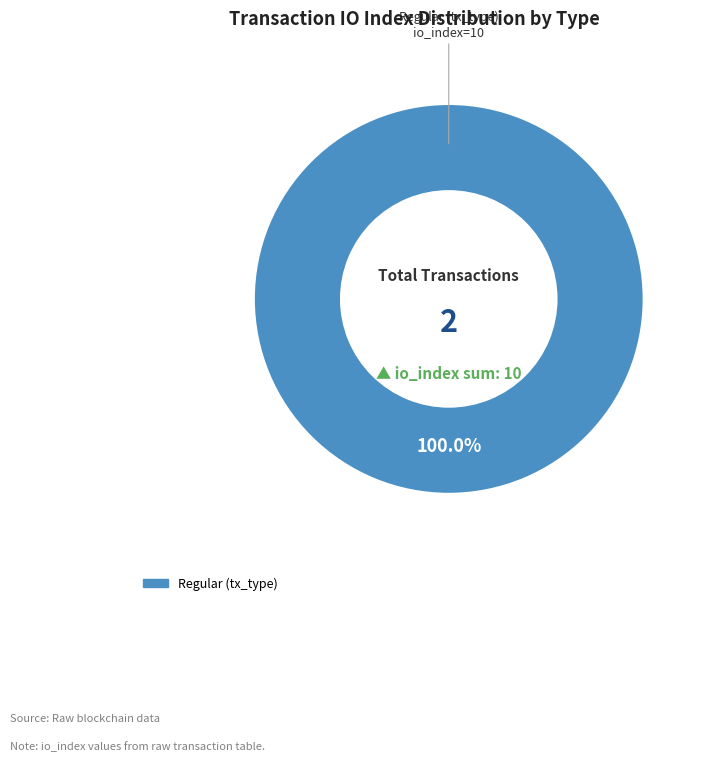

To the nearest percent, what percentage of the pie is Regular (tx_type)?

100%